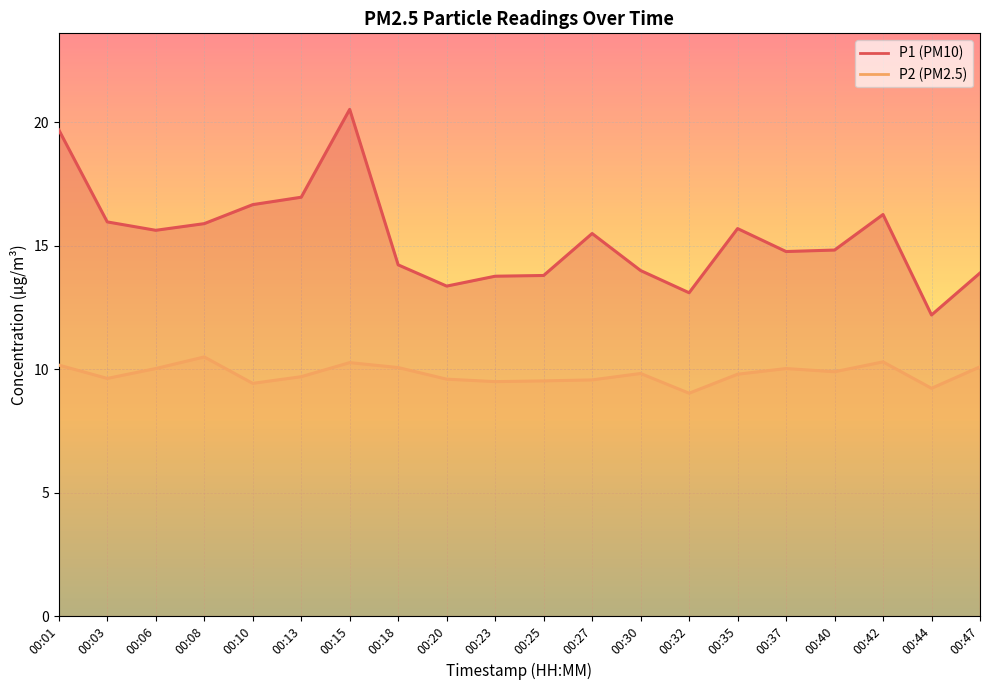

How many lines are shown in the chart?

2